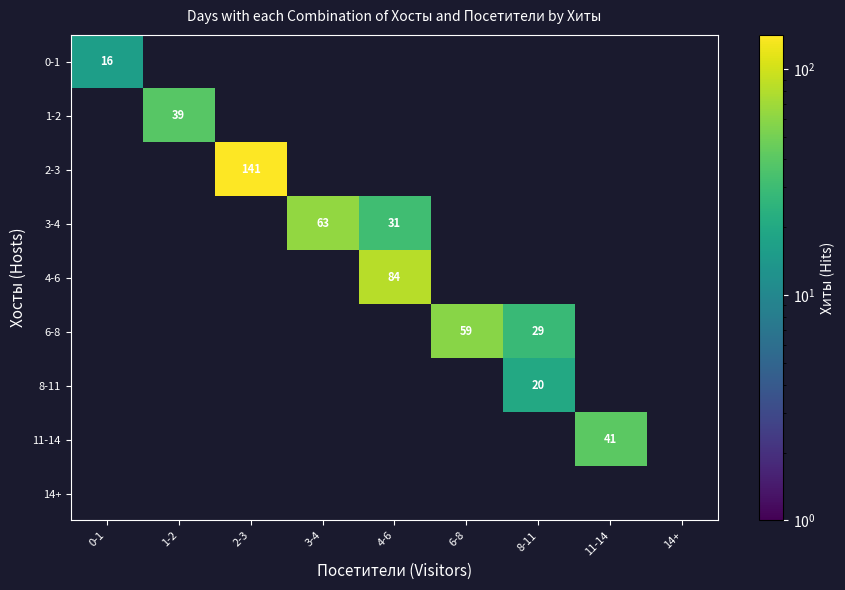

Which series has the largest total across all categories?

2-3